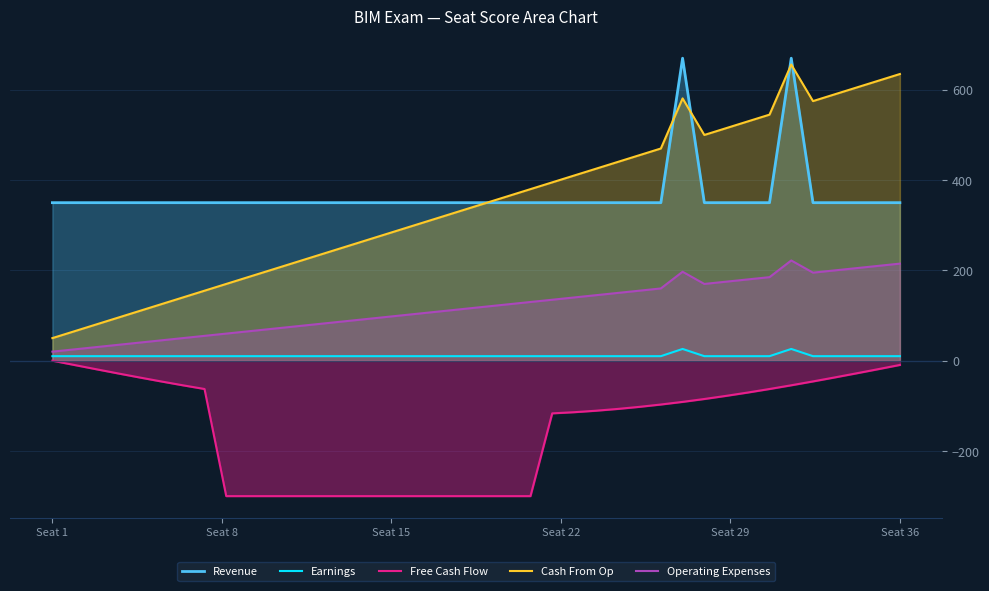

What is the sum of all Operating Expenses values?

4764.0